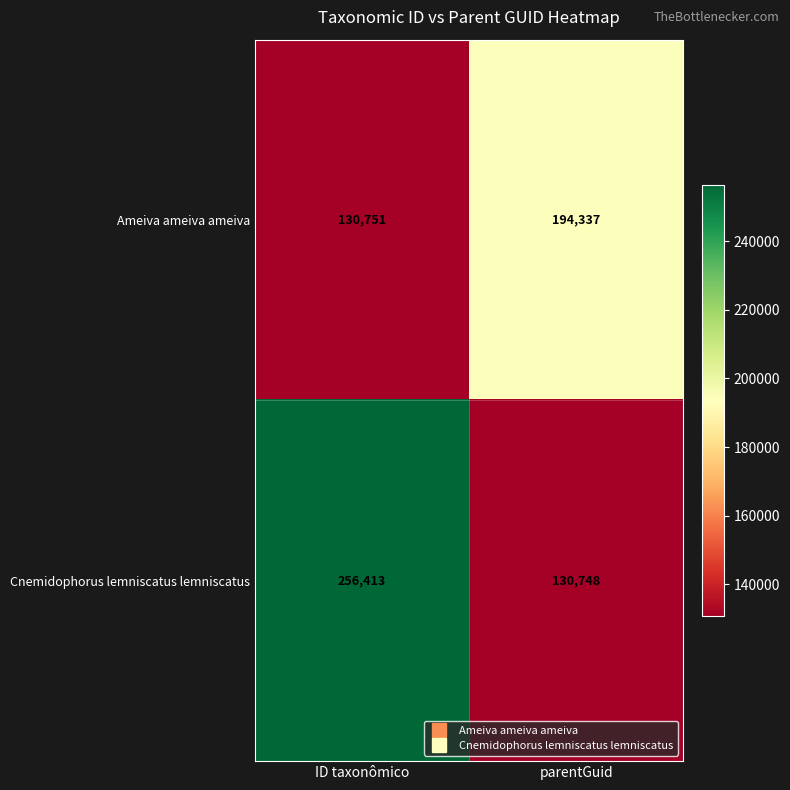

Count the number of data series in this chart.

2